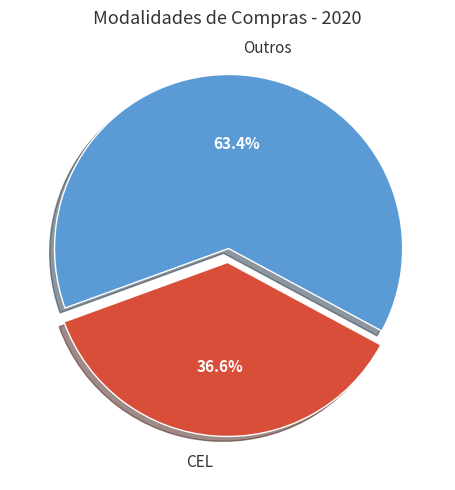

Does CEL account for over 50% of the chart?

No